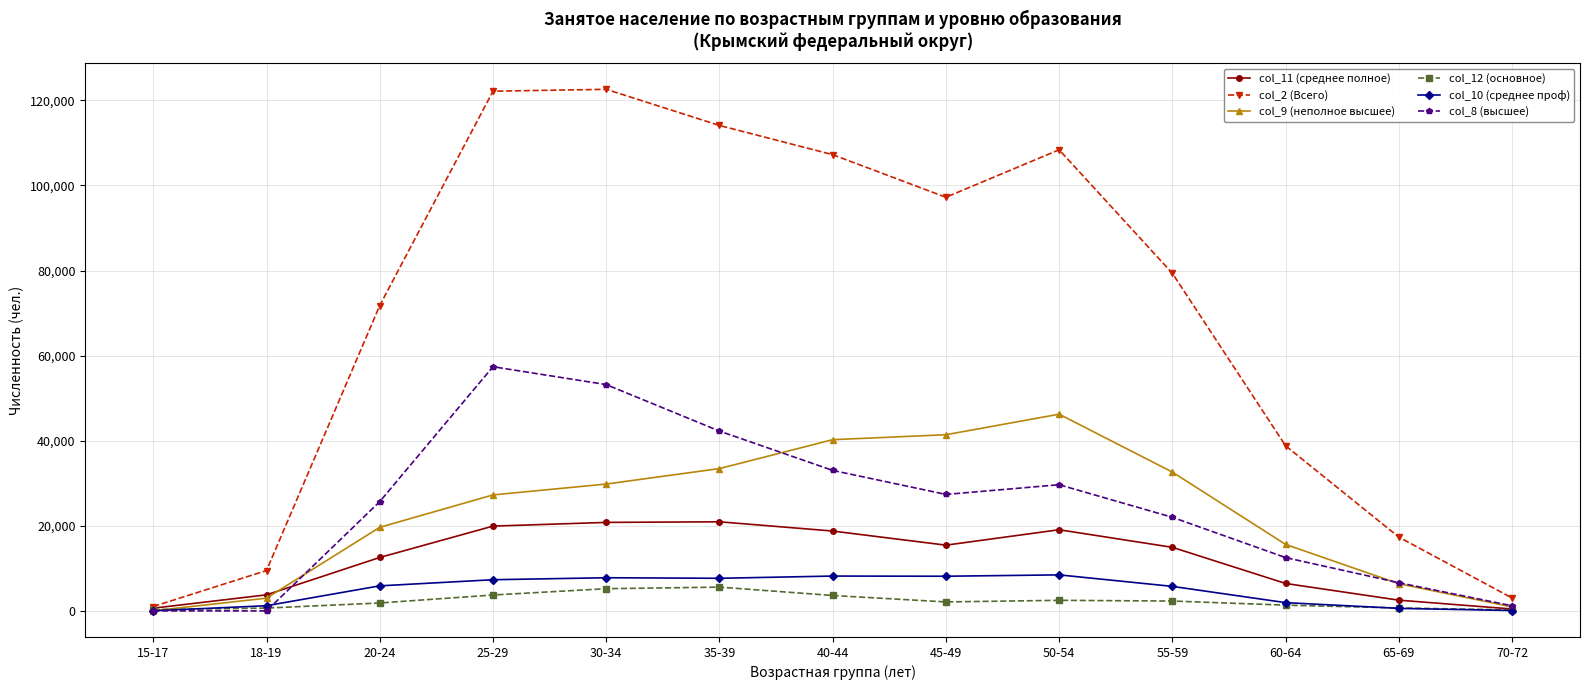

What is the label of the 2nd point from the right?

65-69